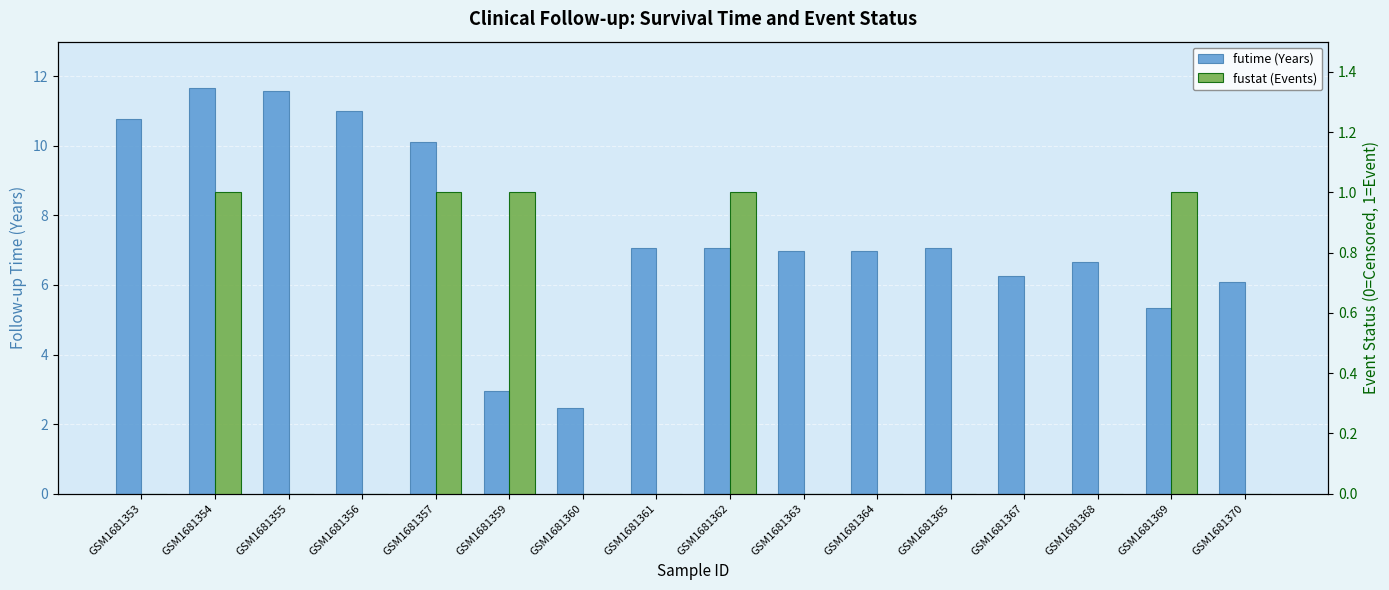

The value of futime (Years) at GSM1681362 is 7.1. True or false?

True